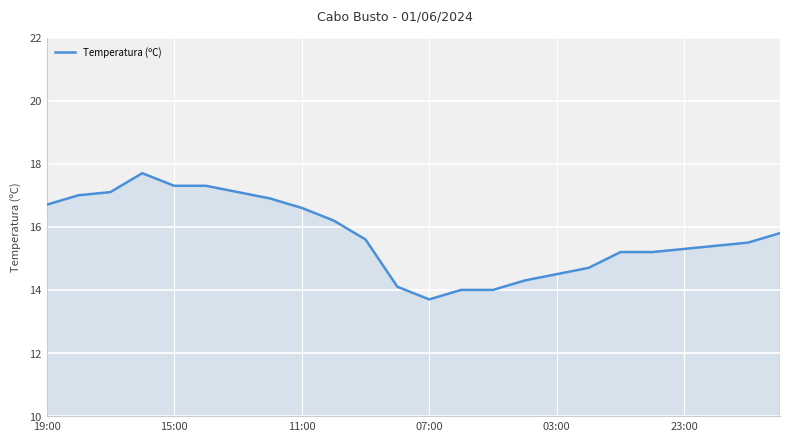

How many lines are shown in the chart?

1